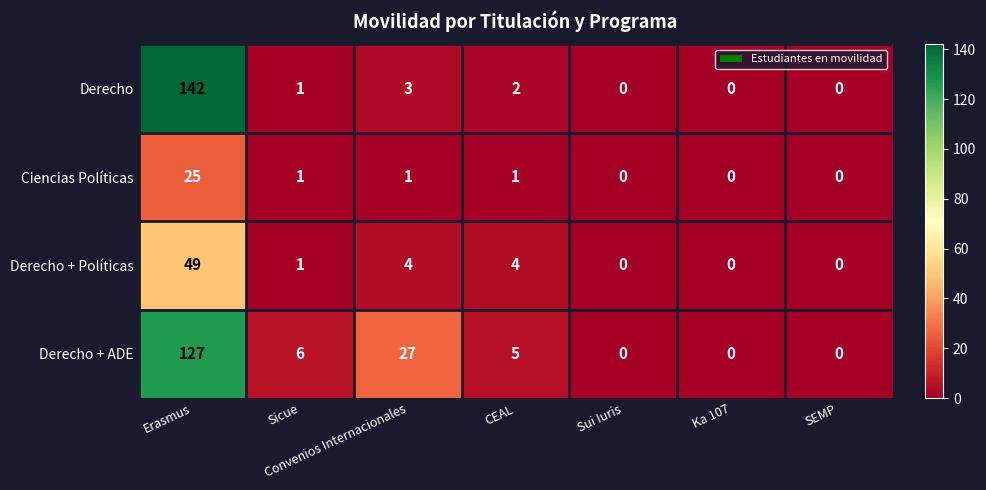

Count the number of data series in this chart.

4